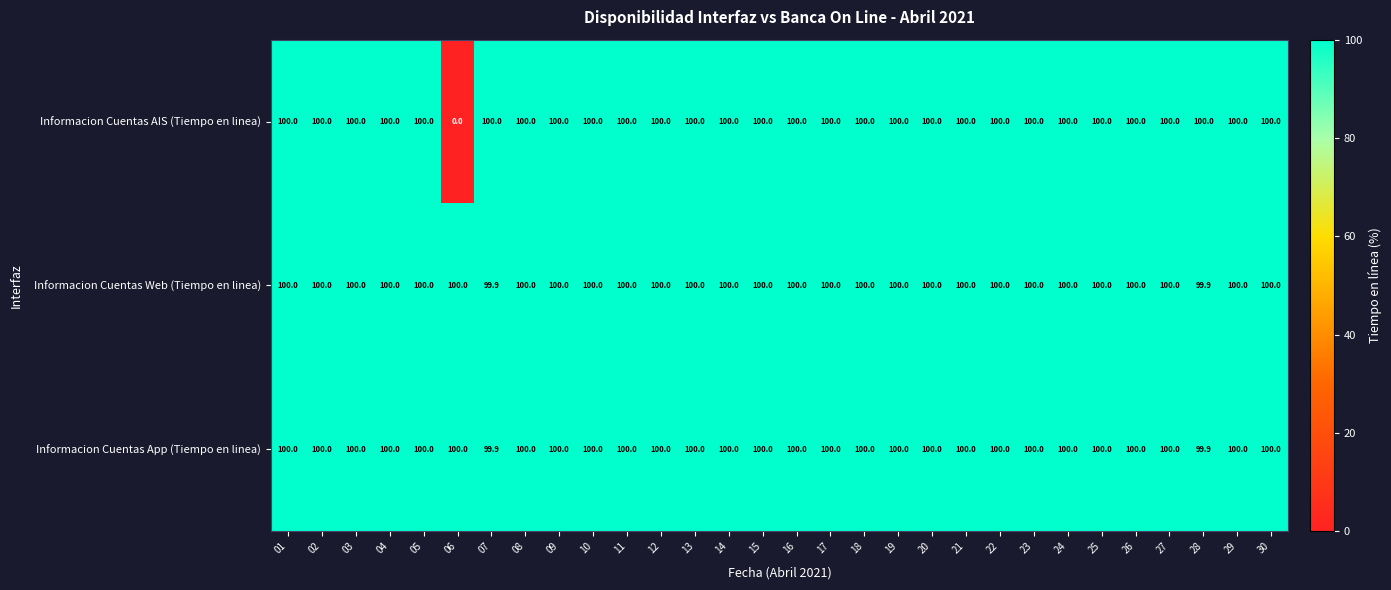

What is the minimum value for Informacion Cuentas Web (Tiempo en linea)?

99.9